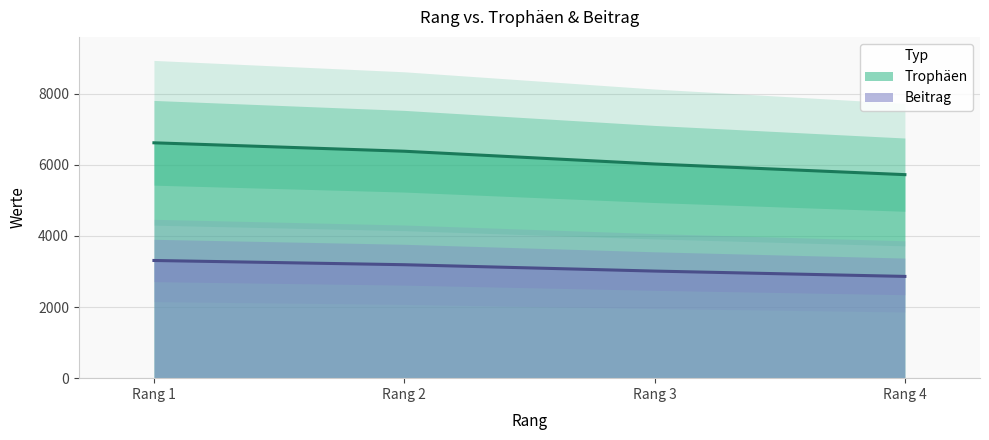

What is the value of the Trophäen point at the 3rd from the left?

6026